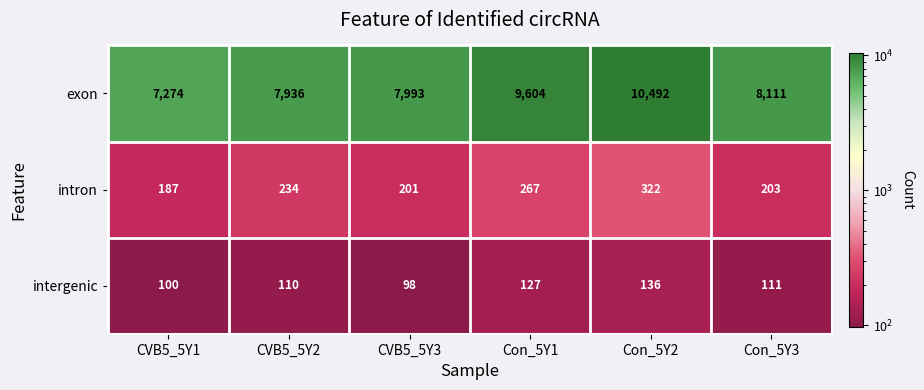

At which label is intergenic closest to 117?

Con_5Y3